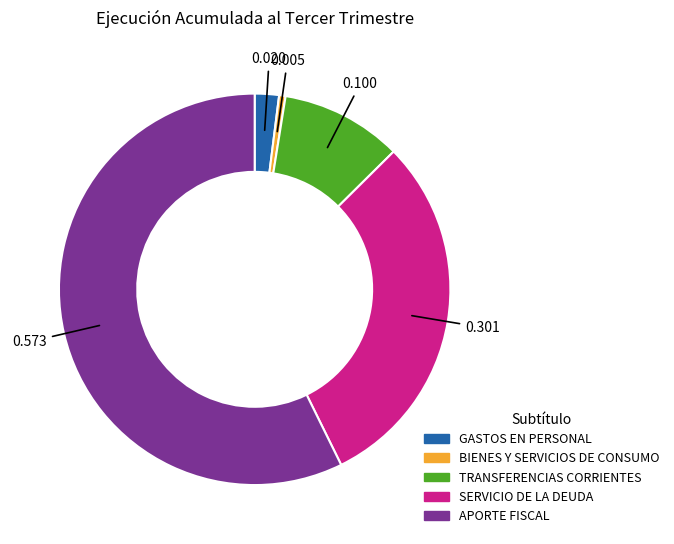

Between TRANSFERENCIAS CORRIENTES and SERVICIO DE LA DEUDA, which is larger?

SERVICIO DE LA DEUDA